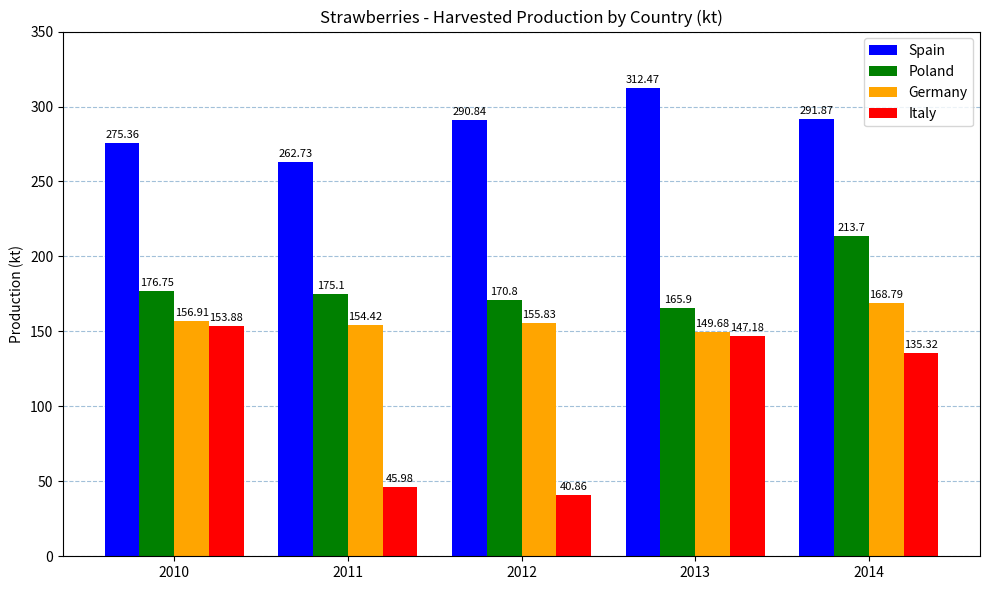

Does the chart contain any negative values?

No